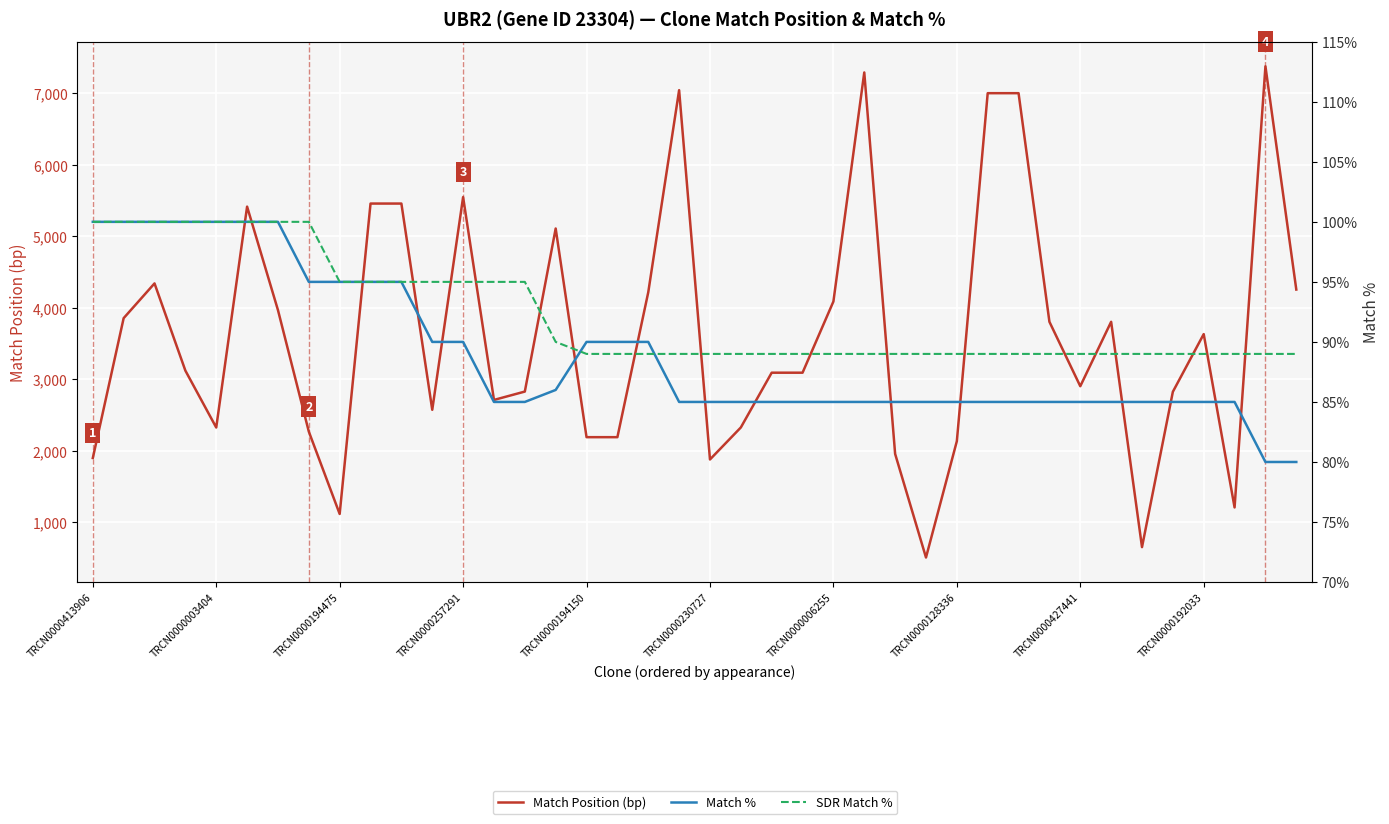

True or false: Match % and Match Position (bp) intersect in this chart.

False